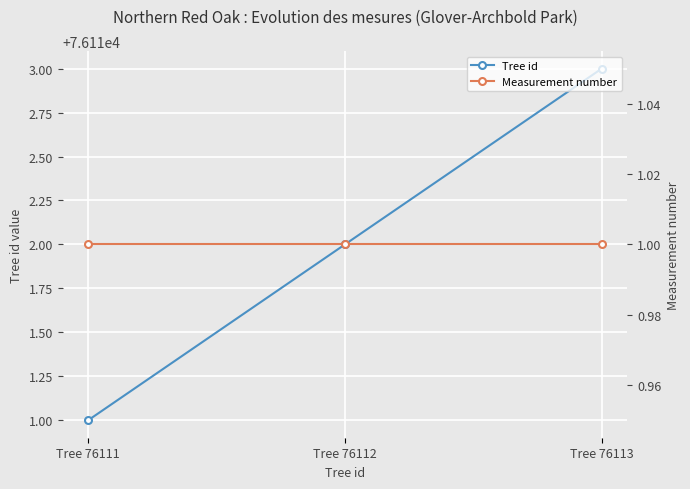

What is the sum of all Tree id values?

228336